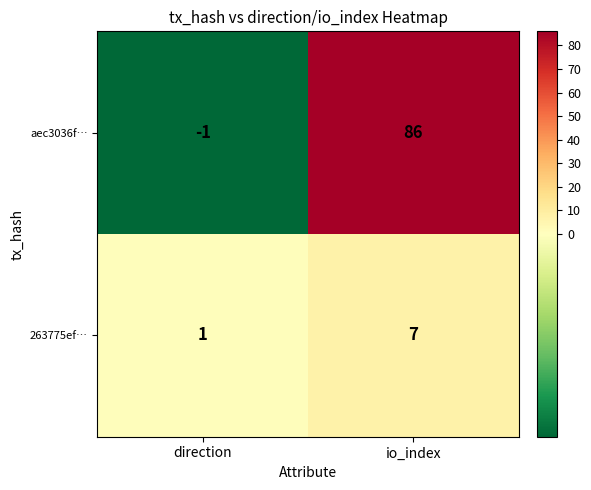

What is the difference between the maximum and minimum values in the aec3036f… series?

87